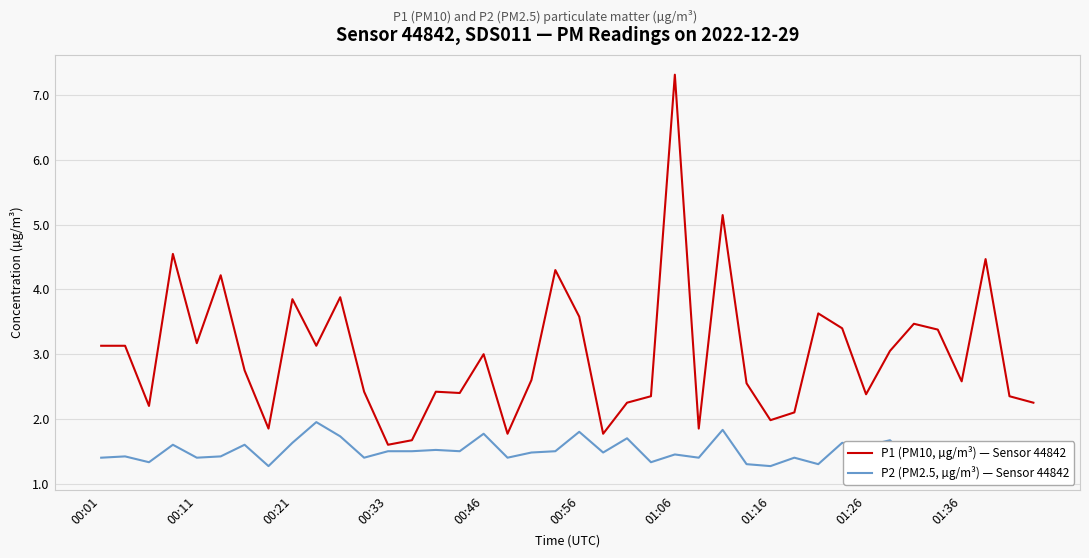

What is the value of the P1 (PM10, µg/m³) — Sensor 44842 point at the 26th from the left?

1.9